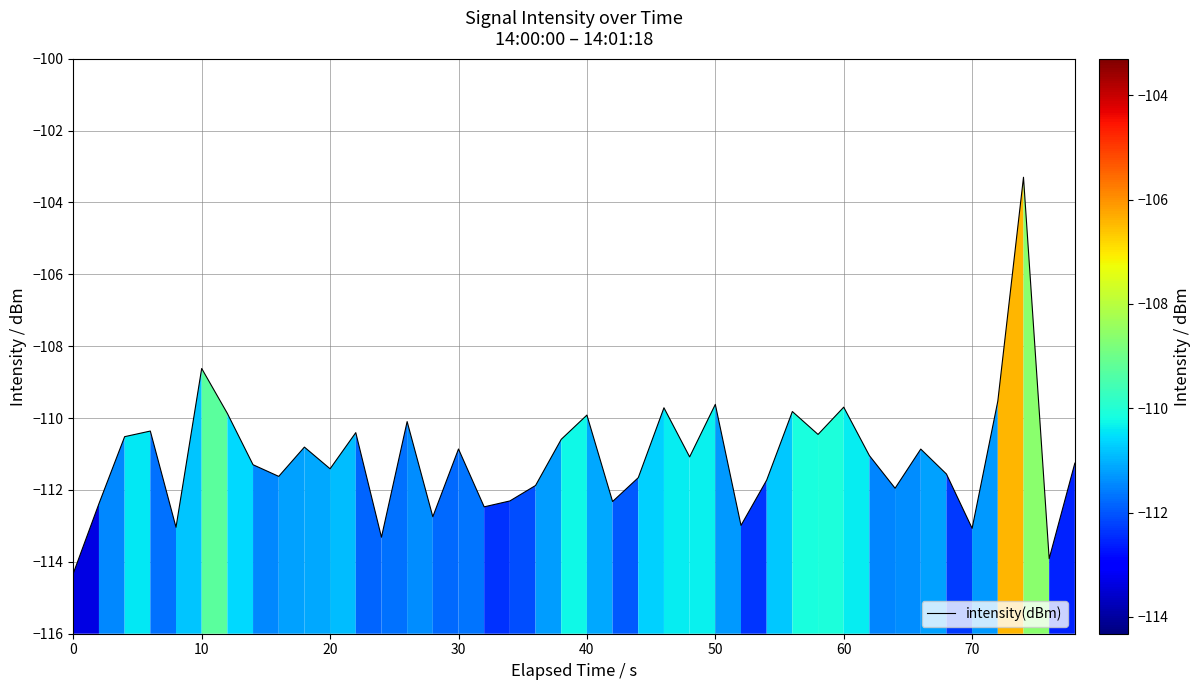

What is the difference between the maximum and minimum values?

11.0